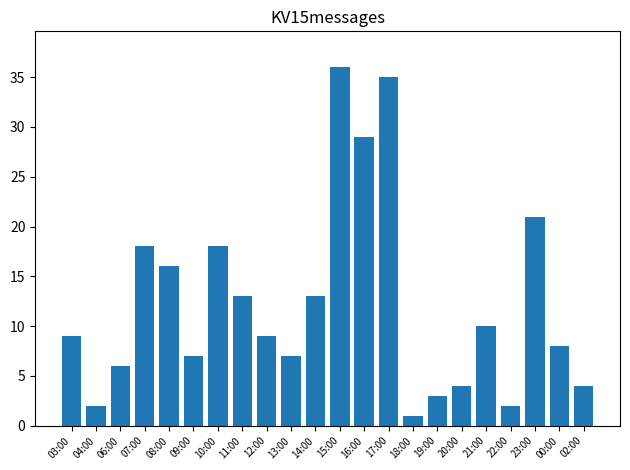

Are the bars grouped side by side (vs. stacked)?

No